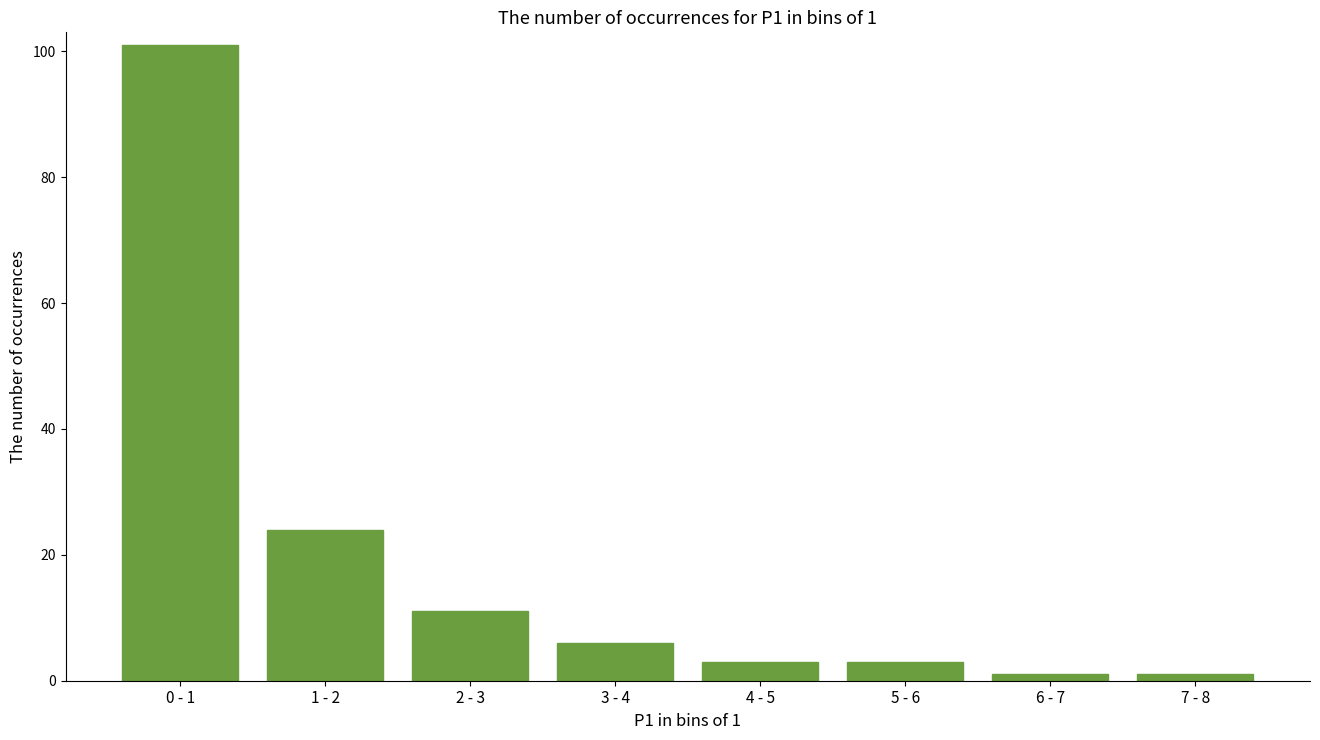

Reading left to right, what are all the values shown in this chart?

101	24	11	6	3	3	1	1